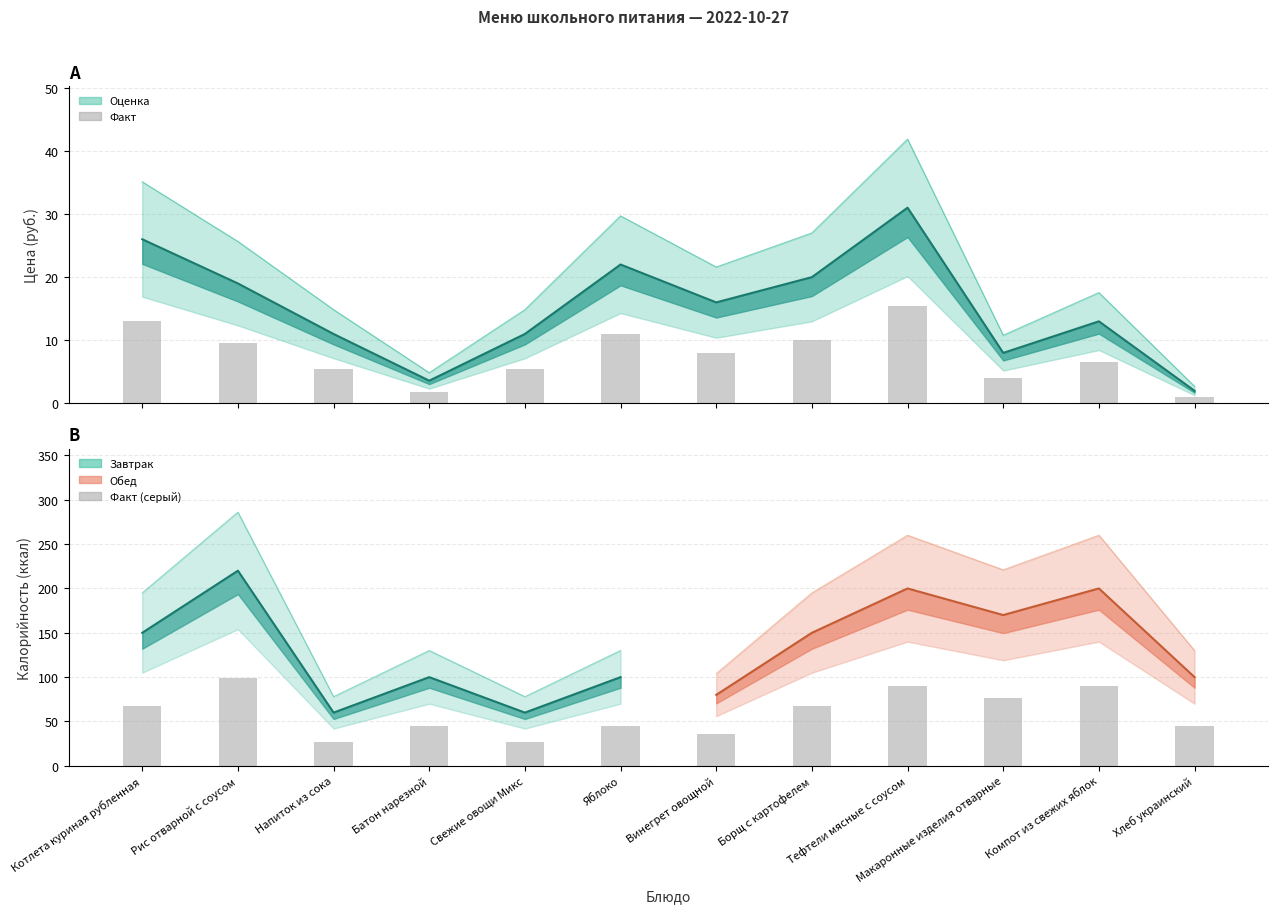

What is the value of the 8th bar from the left?

10.0